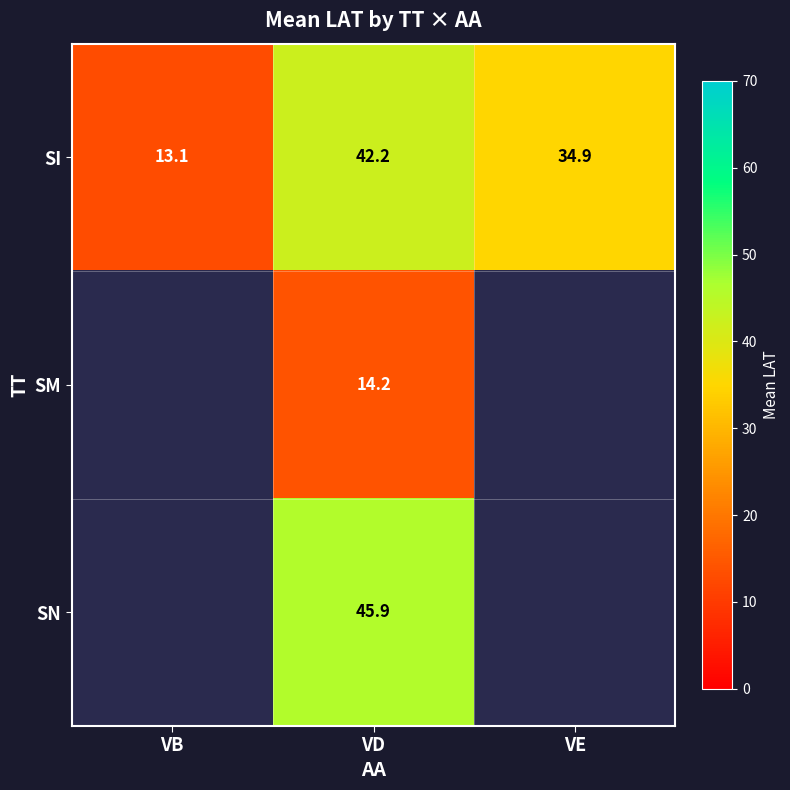

Where does the SI series first go above 34?

VD